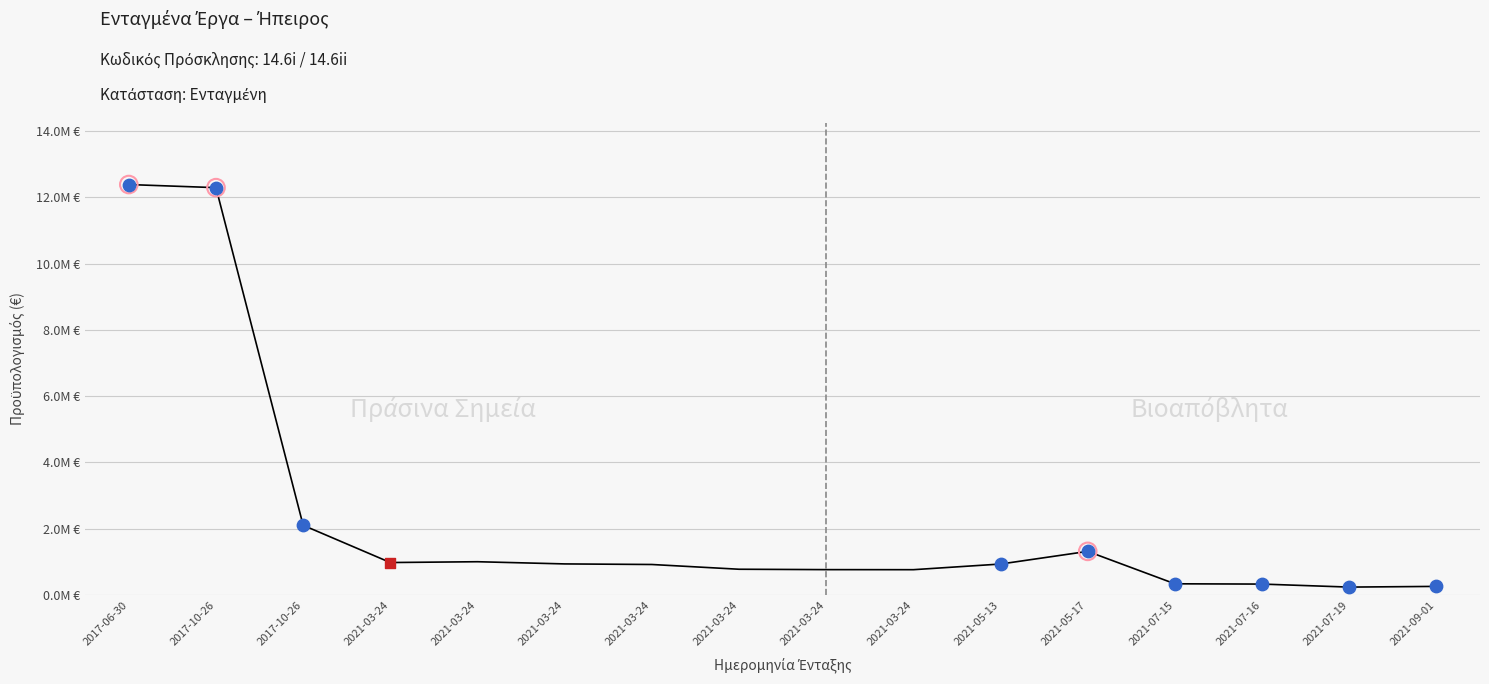

Does the chart have visible grid lines?

Yes